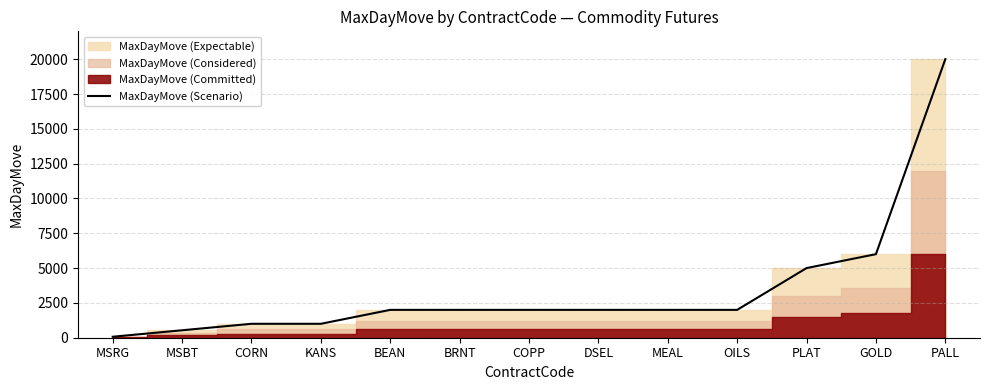

Is it true that the value at BRNT is 3210?

False